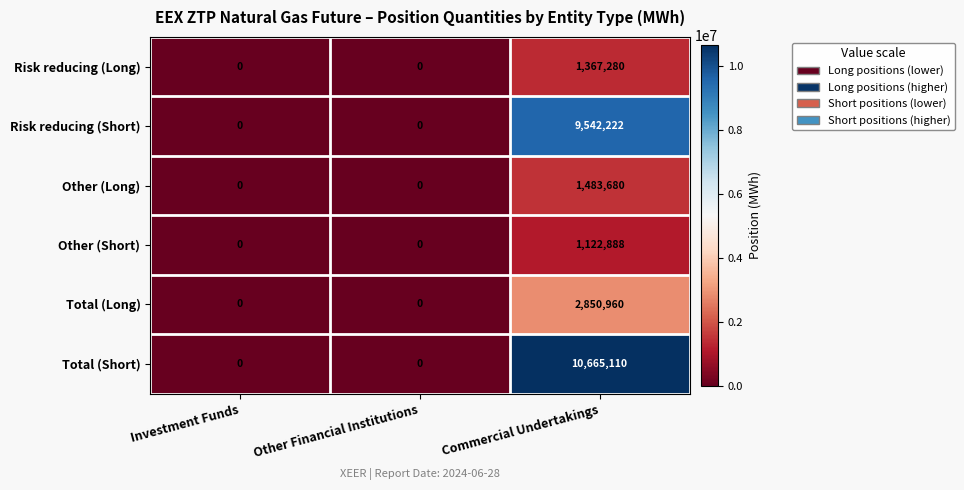

Reading left to right, what are all the values shown in this chart?

Risk reducing (Long): Investment Funds=0	Other Financial Institutions=0	Commercial Undertakings=1367280
Risk reducing (Short): Investment Funds=0	Other Financial Institutions=0	Commercial Undertakings=9542222
Other (Long): Investment Funds=0	Other Financial Institutions=0	Commercial Undertakings=1483680
Other (Short): Investment Funds=0	Other Financial Institutions=0	Commercial Undertakings=1122888
Total (Long): Investment Funds=0	Other Financial Institutions=0	Commercial Undertakings=2850960
Total (Short): Investment Funds=0	Other Financial Institutions=0	Commercial Undertakings=10665110